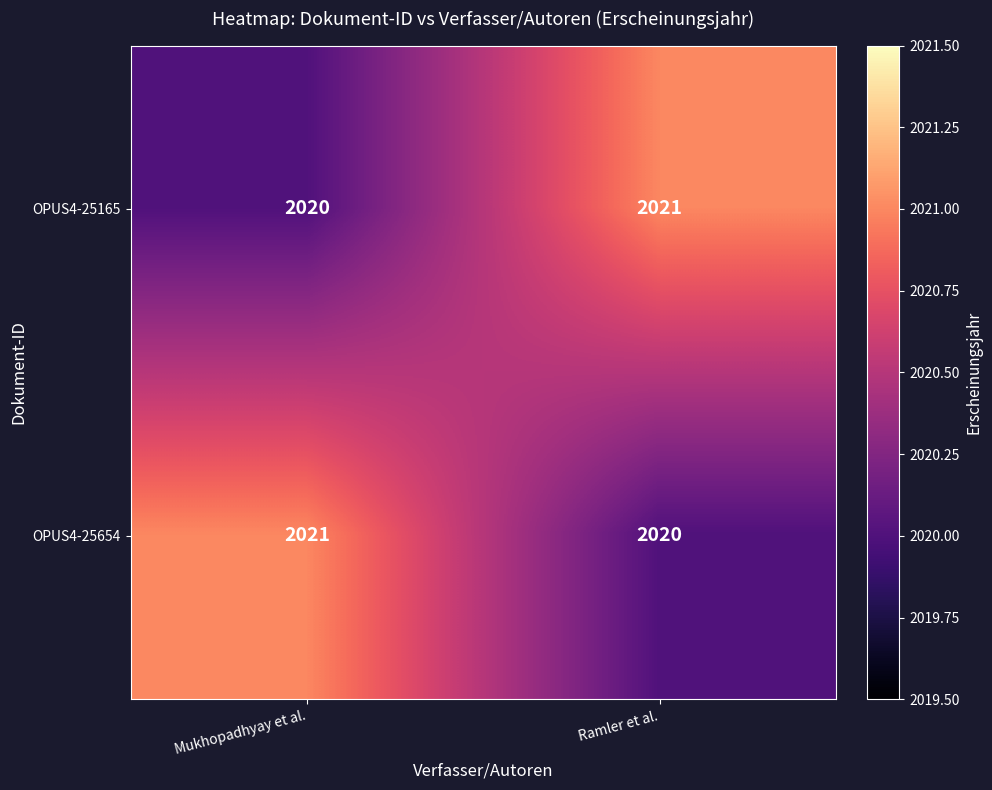

What is the minimum value for OPUS4-25165?

2020